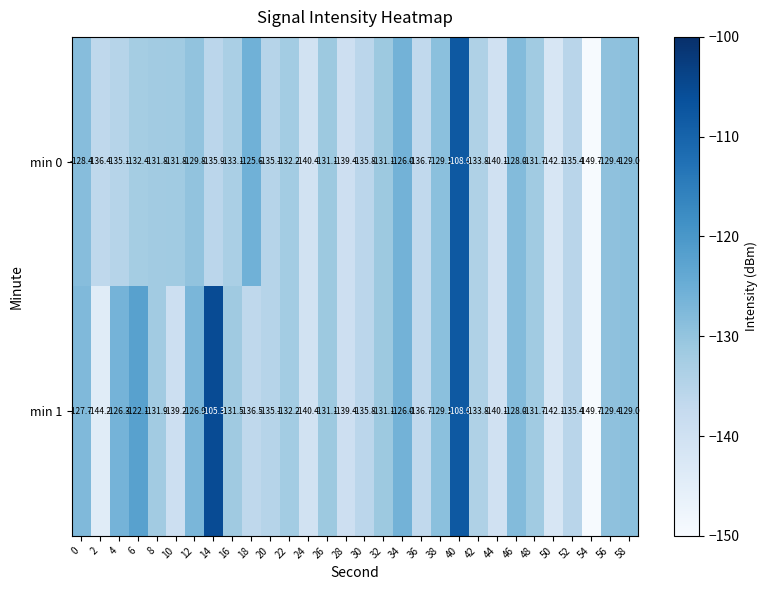

List the series in order of their overall mean, highest first.

min 1, min 0